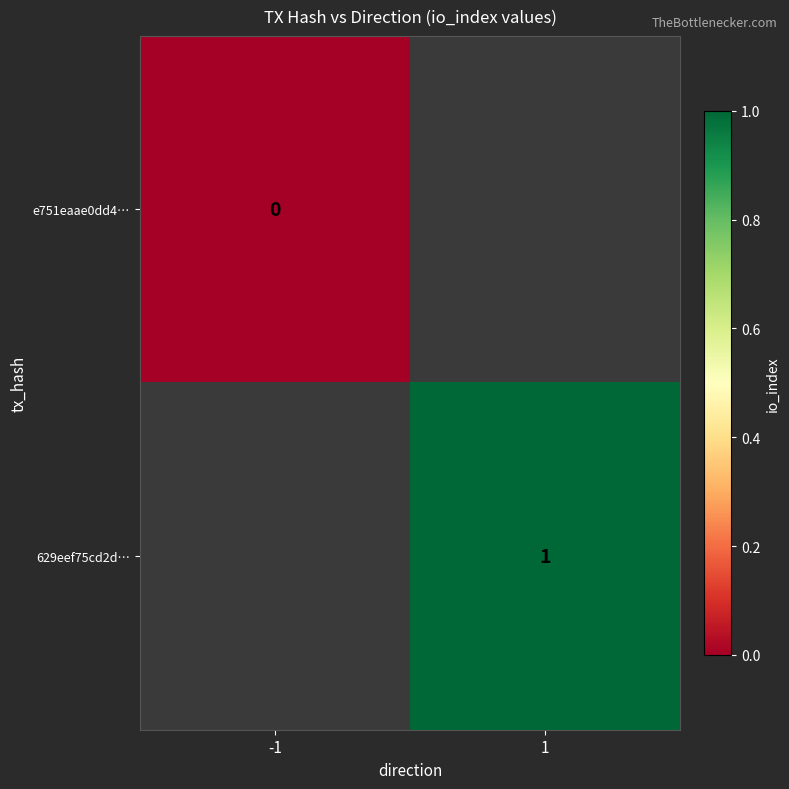

Is the value of e751eaae0dd4… at -1 greater than the value of 629eef75cd2d… at 1?

No